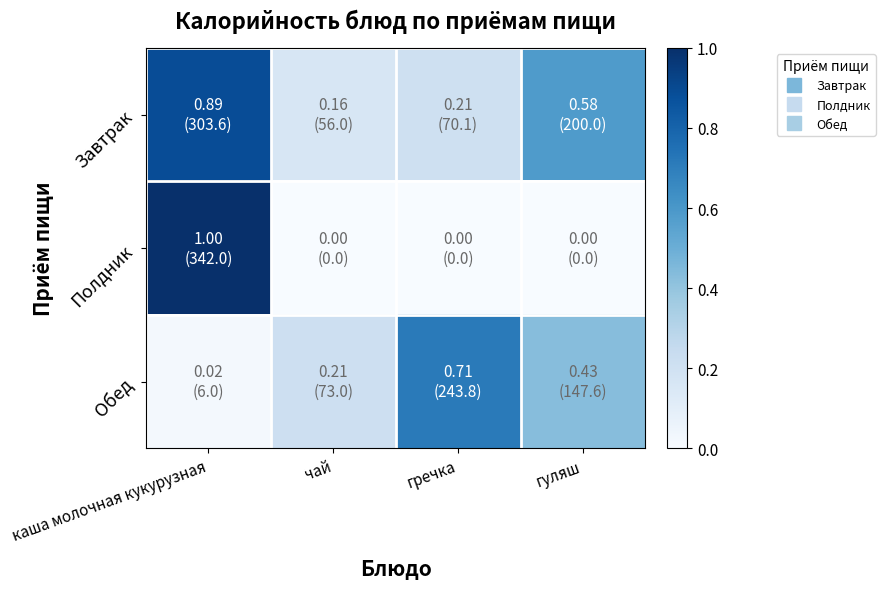

Rank the series by their average value, from lowest to highest.

Полдник, Обед, Завтрак